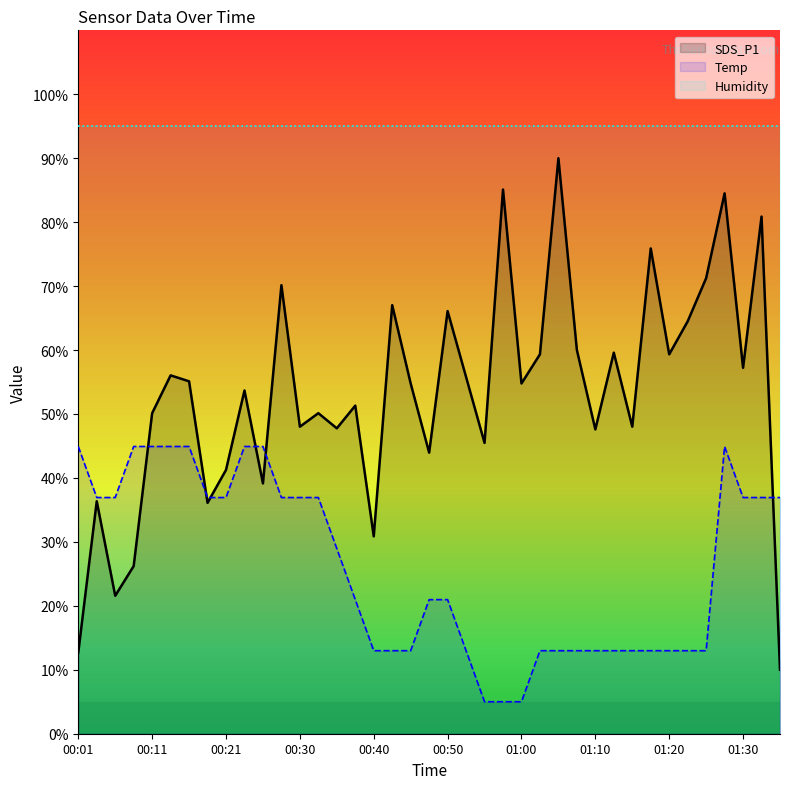

Which category has the highest value in the SDS_P1 series?

01:05